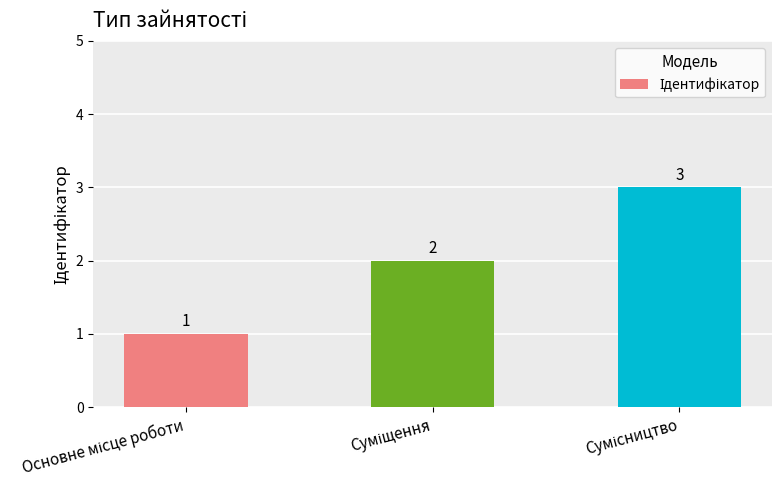

How many values are between 1 and 3?

3